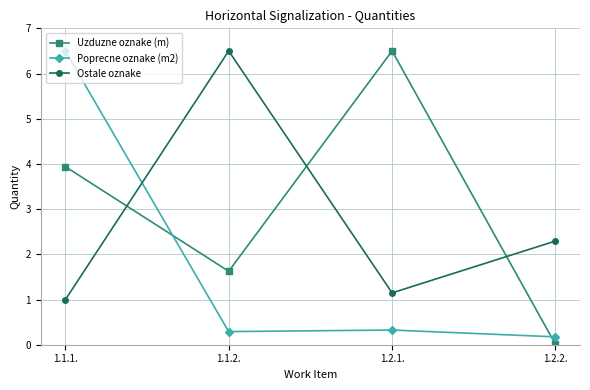

At which label does Uzduzne oznake (m) first exceed 3?

1.1.1.